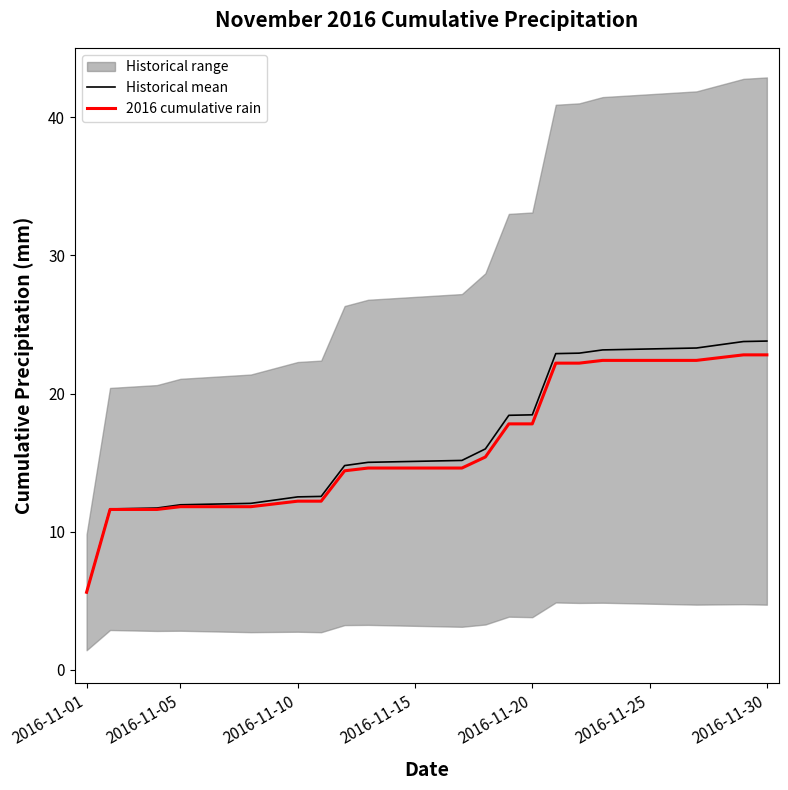

What is the lowest value of the 2016 cumulative rain series?

5.6